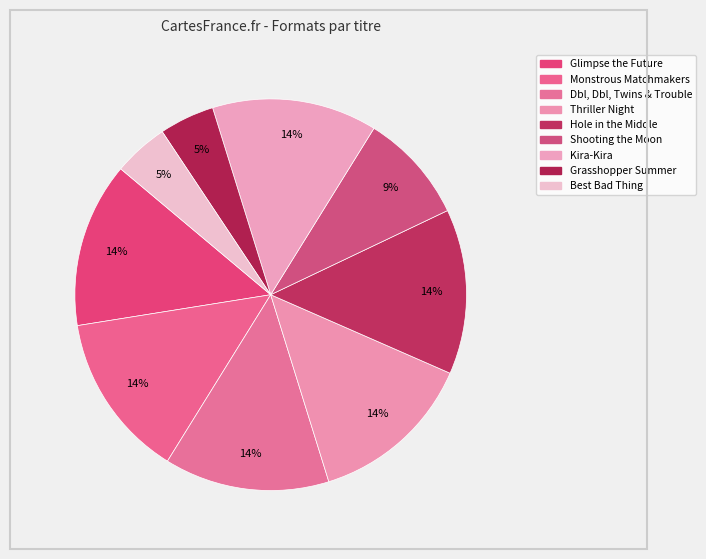

To the nearest percent, what is the average slice percentage?

11%